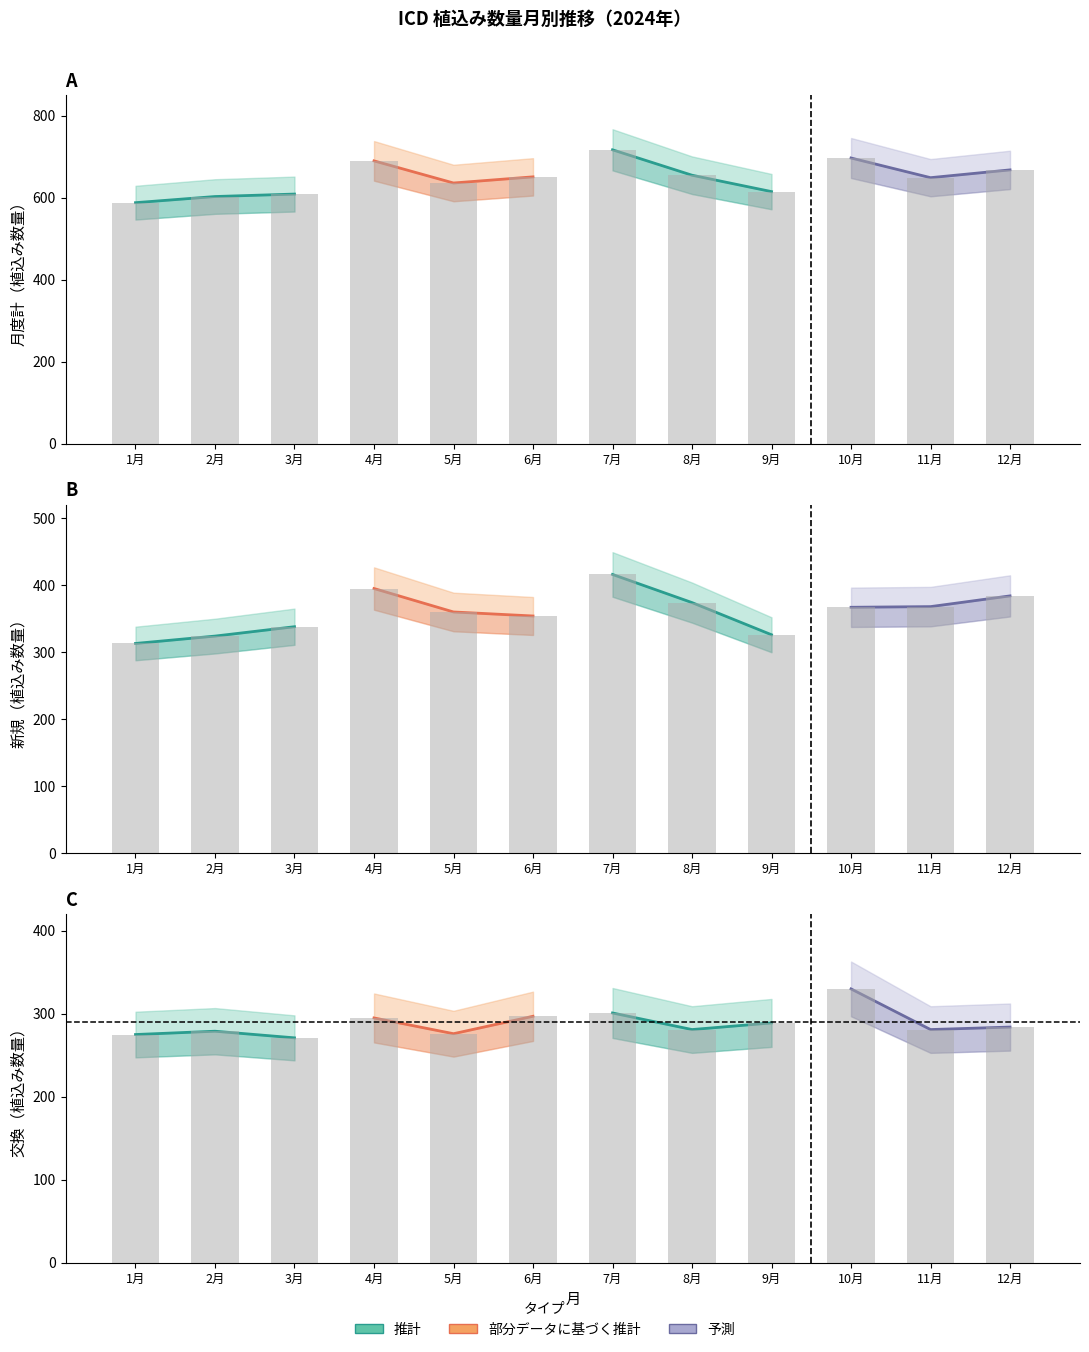

What position from the left is 12月?

12